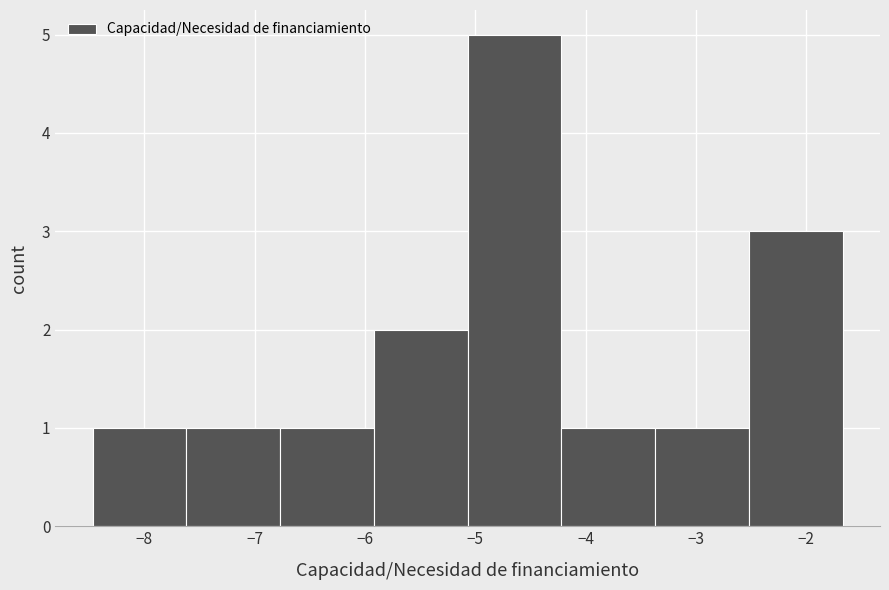

Reading left to right, list every bar in this chart as the range it spans on the x-axis followed by its height. Neither the bar edges nor the heights are printed on the chart, so give them approximately, as read against the axes.

-8.5 to -7.6: 1
-7.6 to -6.8: 1
-6.8 to -5.9: 1
-5.9 to -5.1: 2
-5.1 to -4.2: 5
-4.2 to -3.4: 1
-3.4 to -2.5: 1
-2.5 to -1.7: 3